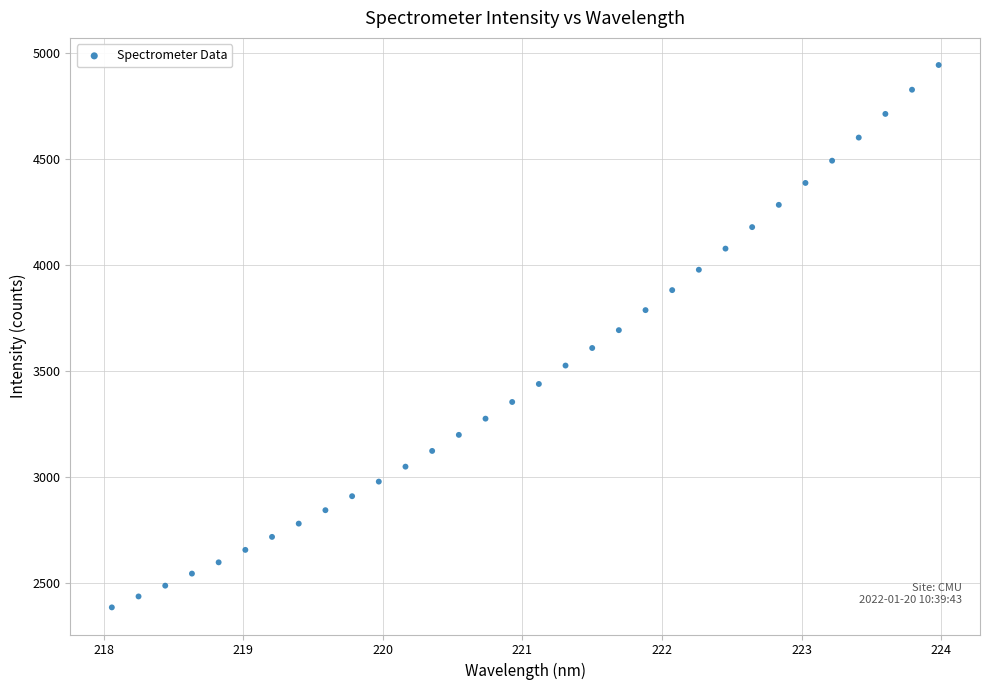

What is the range of X values (max minus min)?

5.9